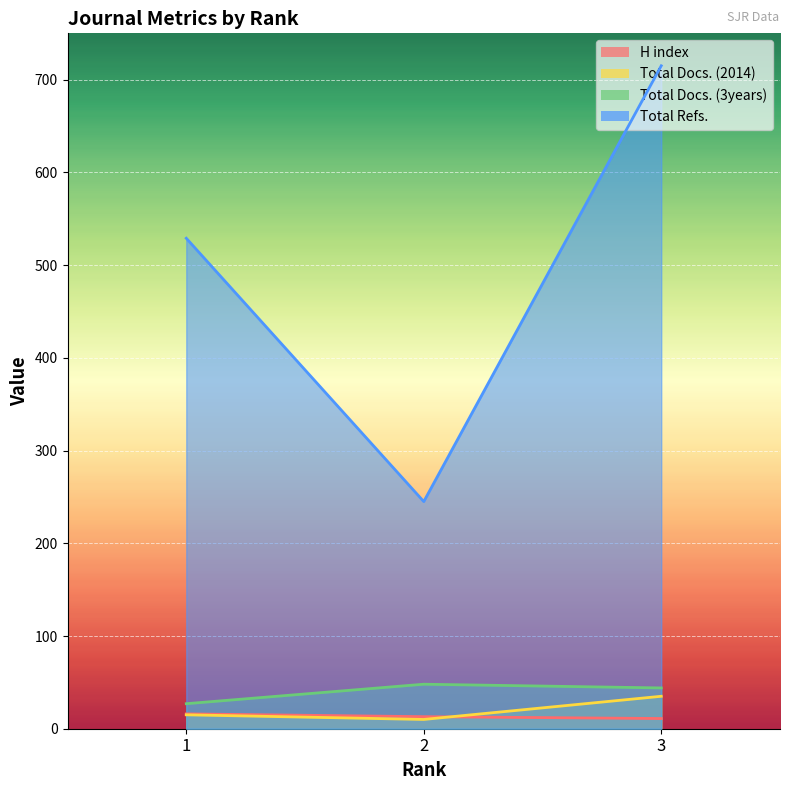

Between 2 and 3, which series saw the biggest shift?

Total Refs.